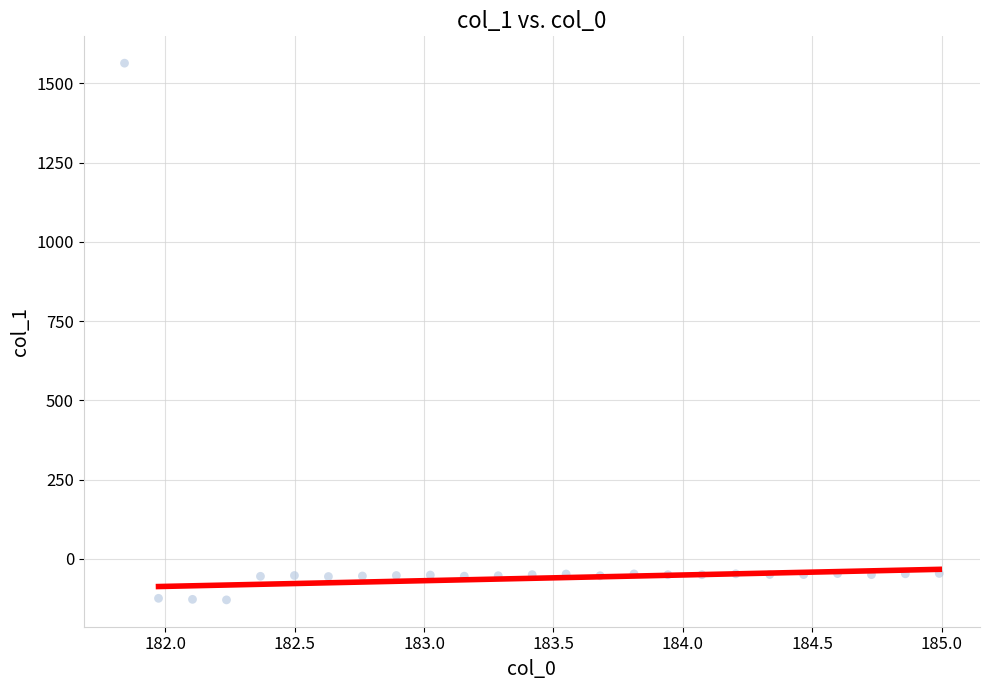

What is the range of X values (max minus min)?

3.1